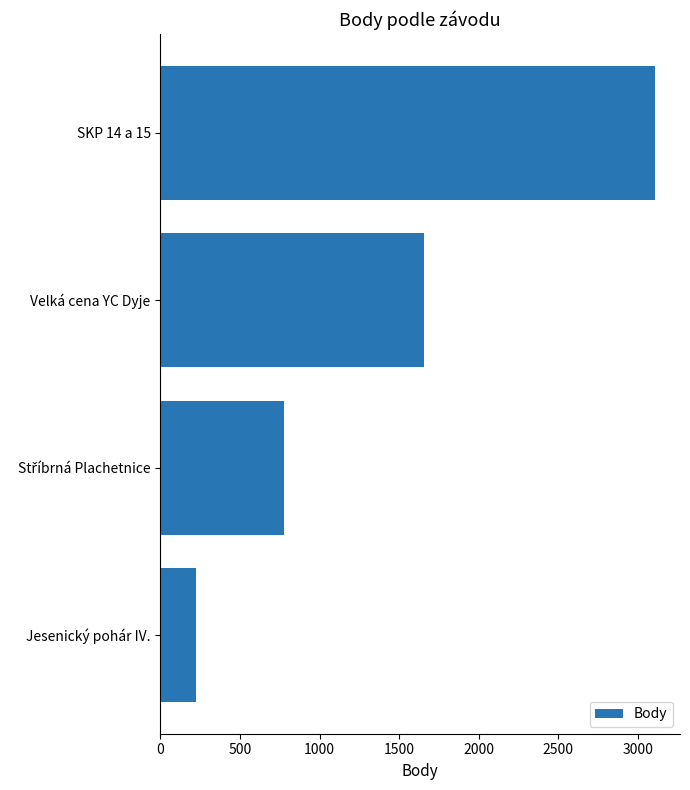

At which label is the value closest to 1668?

Velká cena YC Dyje